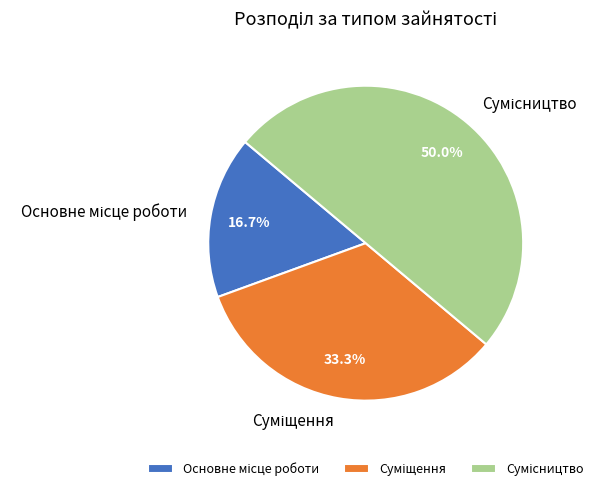

How many segments does this pie chart have?

3